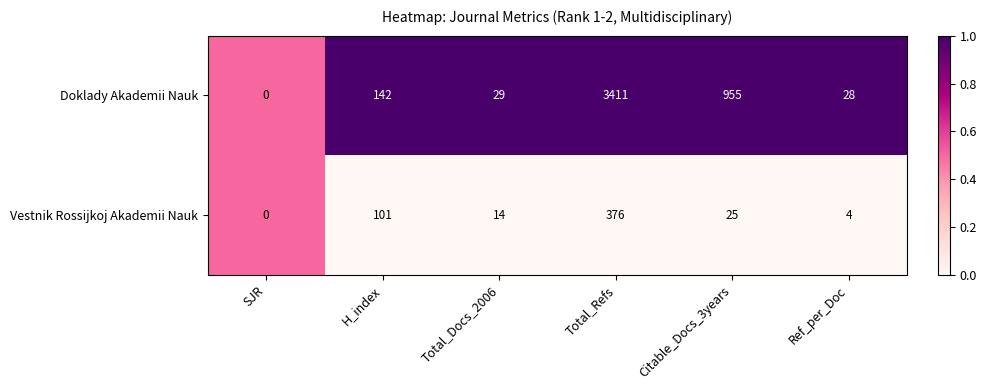

Rank the series by their maximum value, from highest to lowest.

Doklady Akademii Nauk, Vestnik Rossijkoj Akademii Nauk